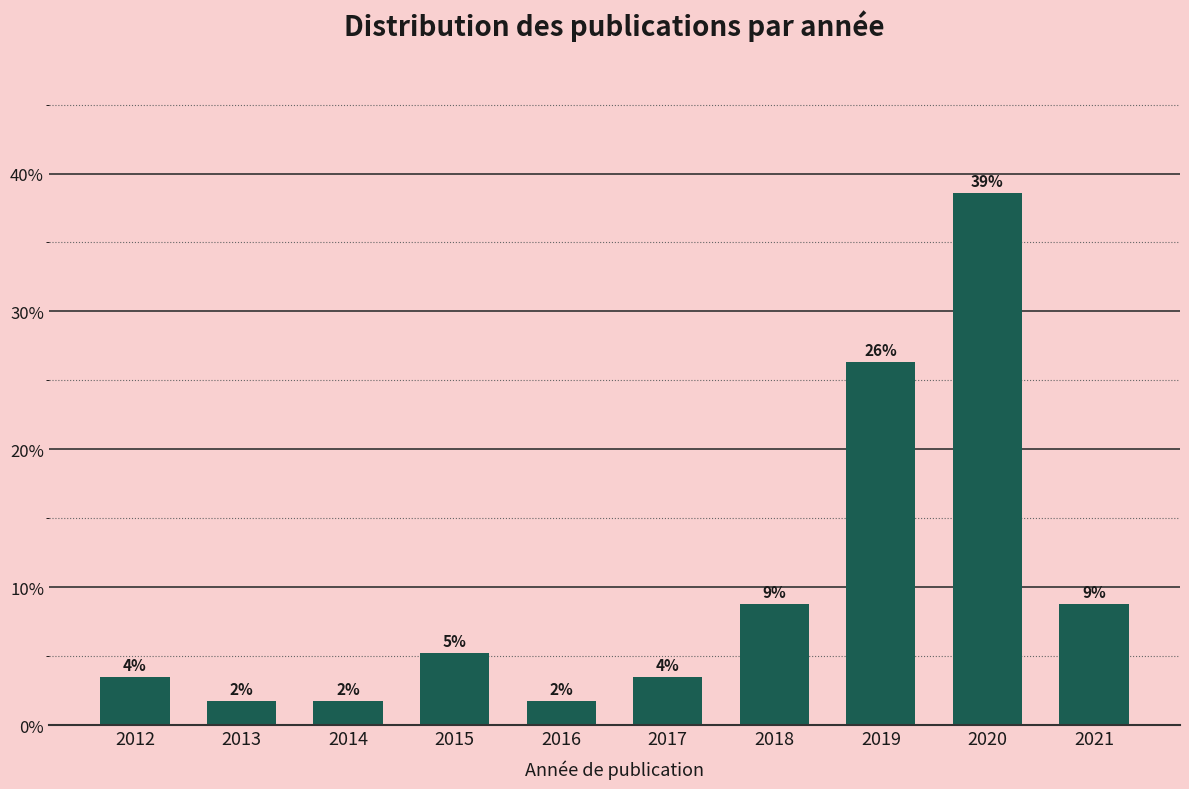

How many bars are there in total?

10